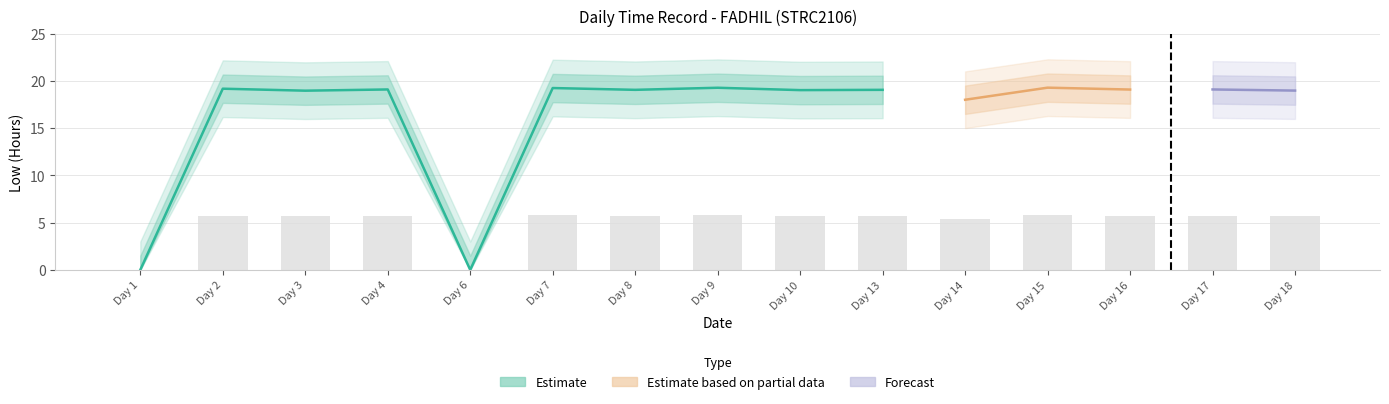

At which category is the sum across all series the highest?

Day 15